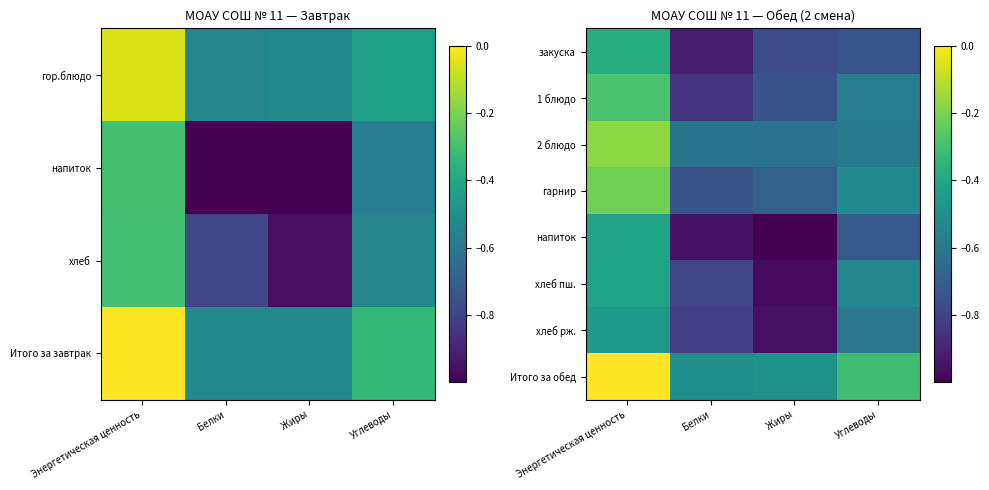

Rank the categories by 1 блюдо value from lowest to highest.

Белки, Жиры, Углеводы, Энергетическая ценность